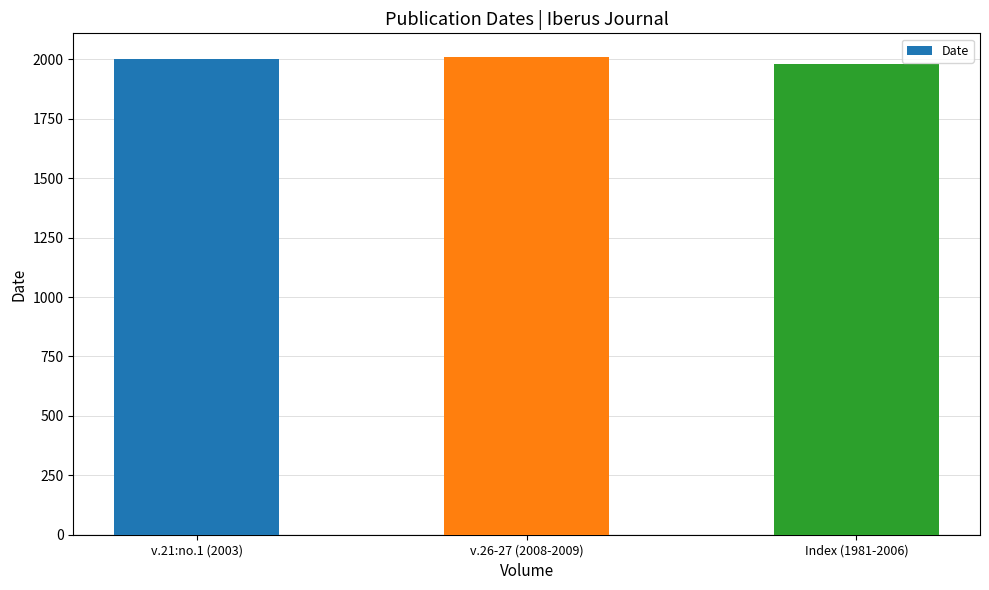

What is the average value?

1998